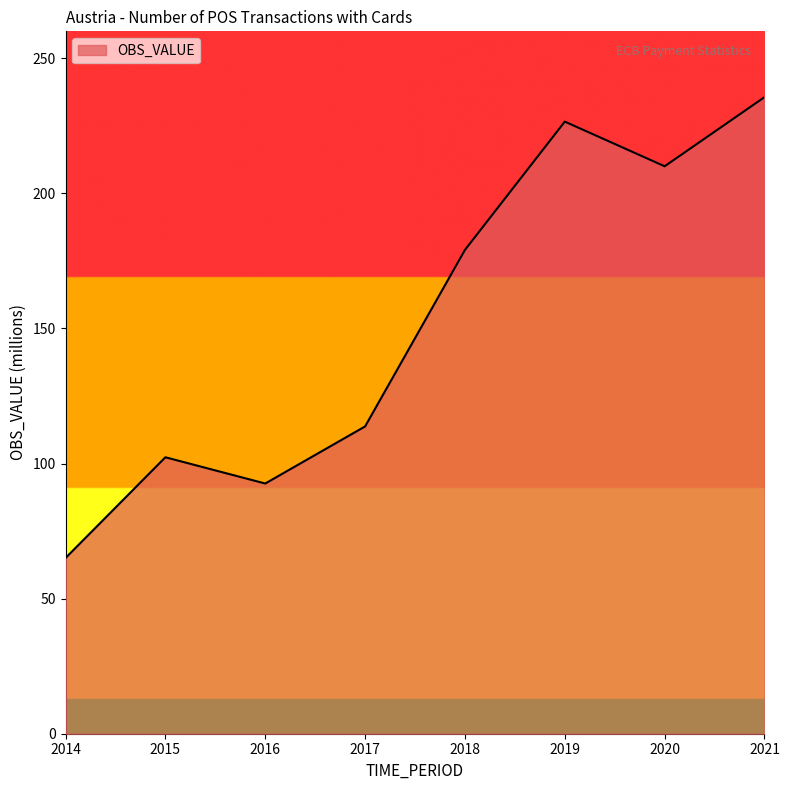

What is the ratio of the value at 2017 to the value at 2021?

0.5